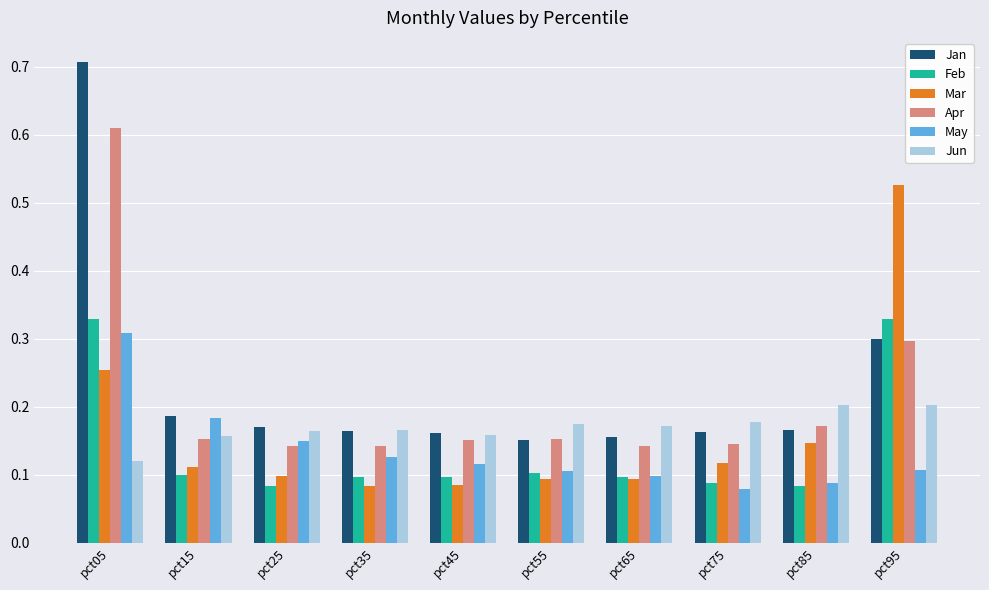

Which series changed the most between pct05 and pct85?

Jan